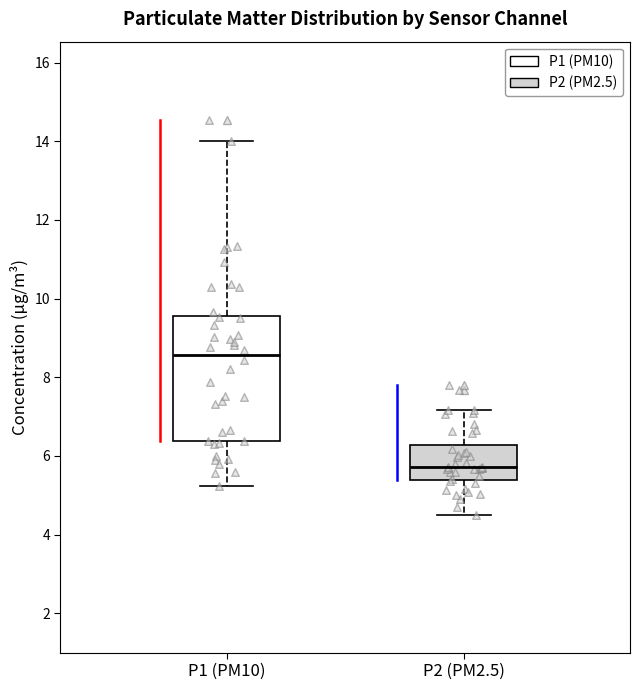

Which box is the tallest, from its lower edge to its upper edge?

P1 (PM10)